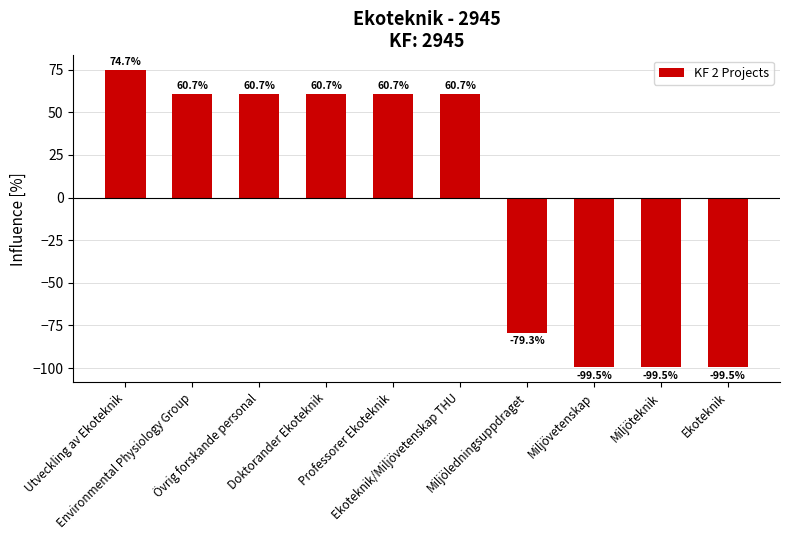

What position from the right is Ekoteknik?

1